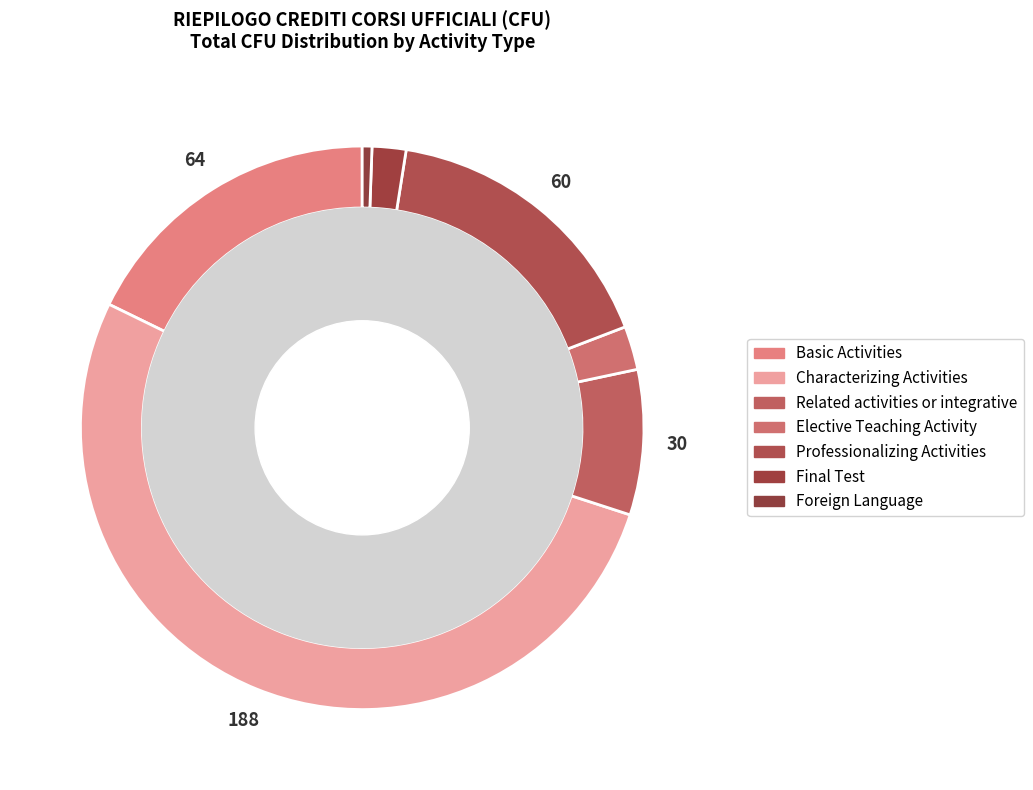

How many segments does this pie chart have?

7